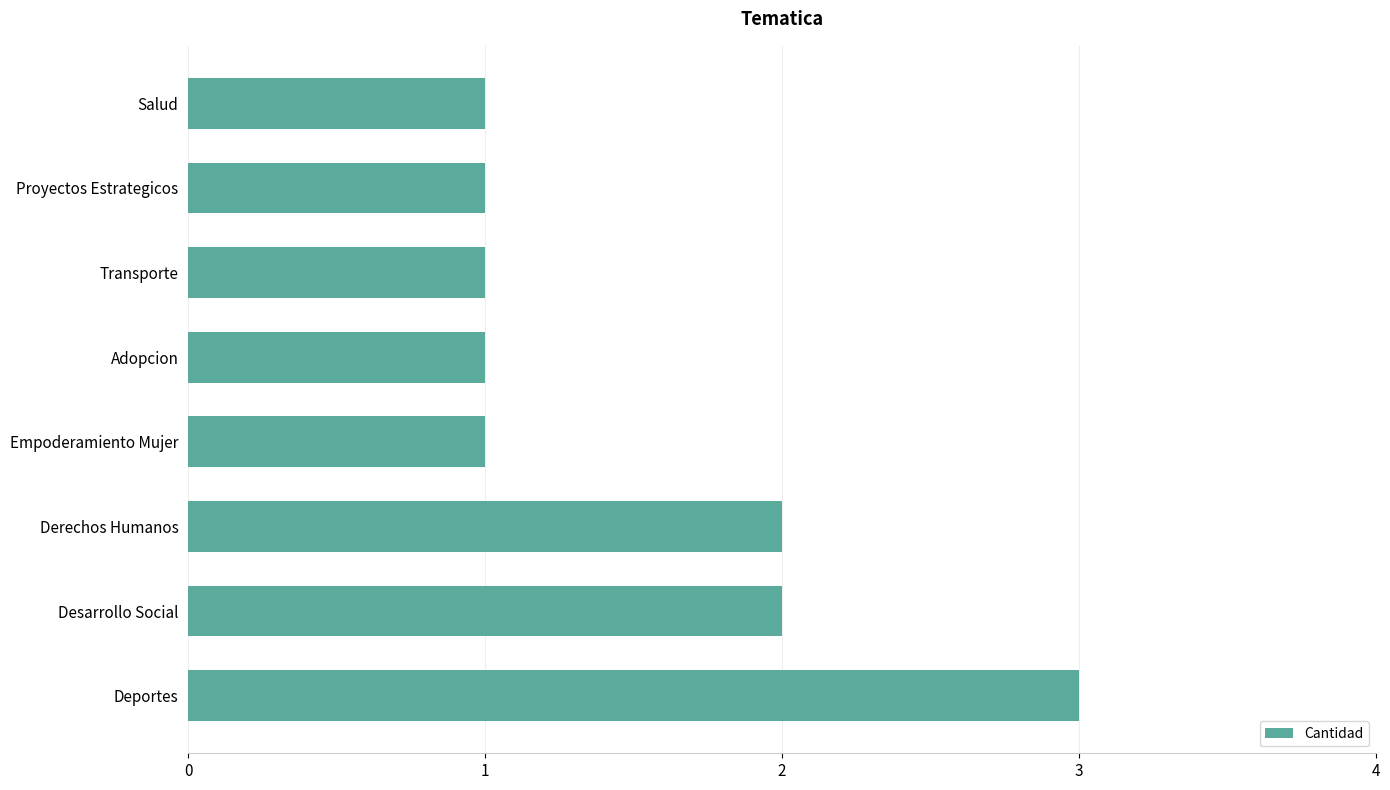

Reading top to bottom, what are all the values shown in this chart?

1	1	1	1	1	2	2	3